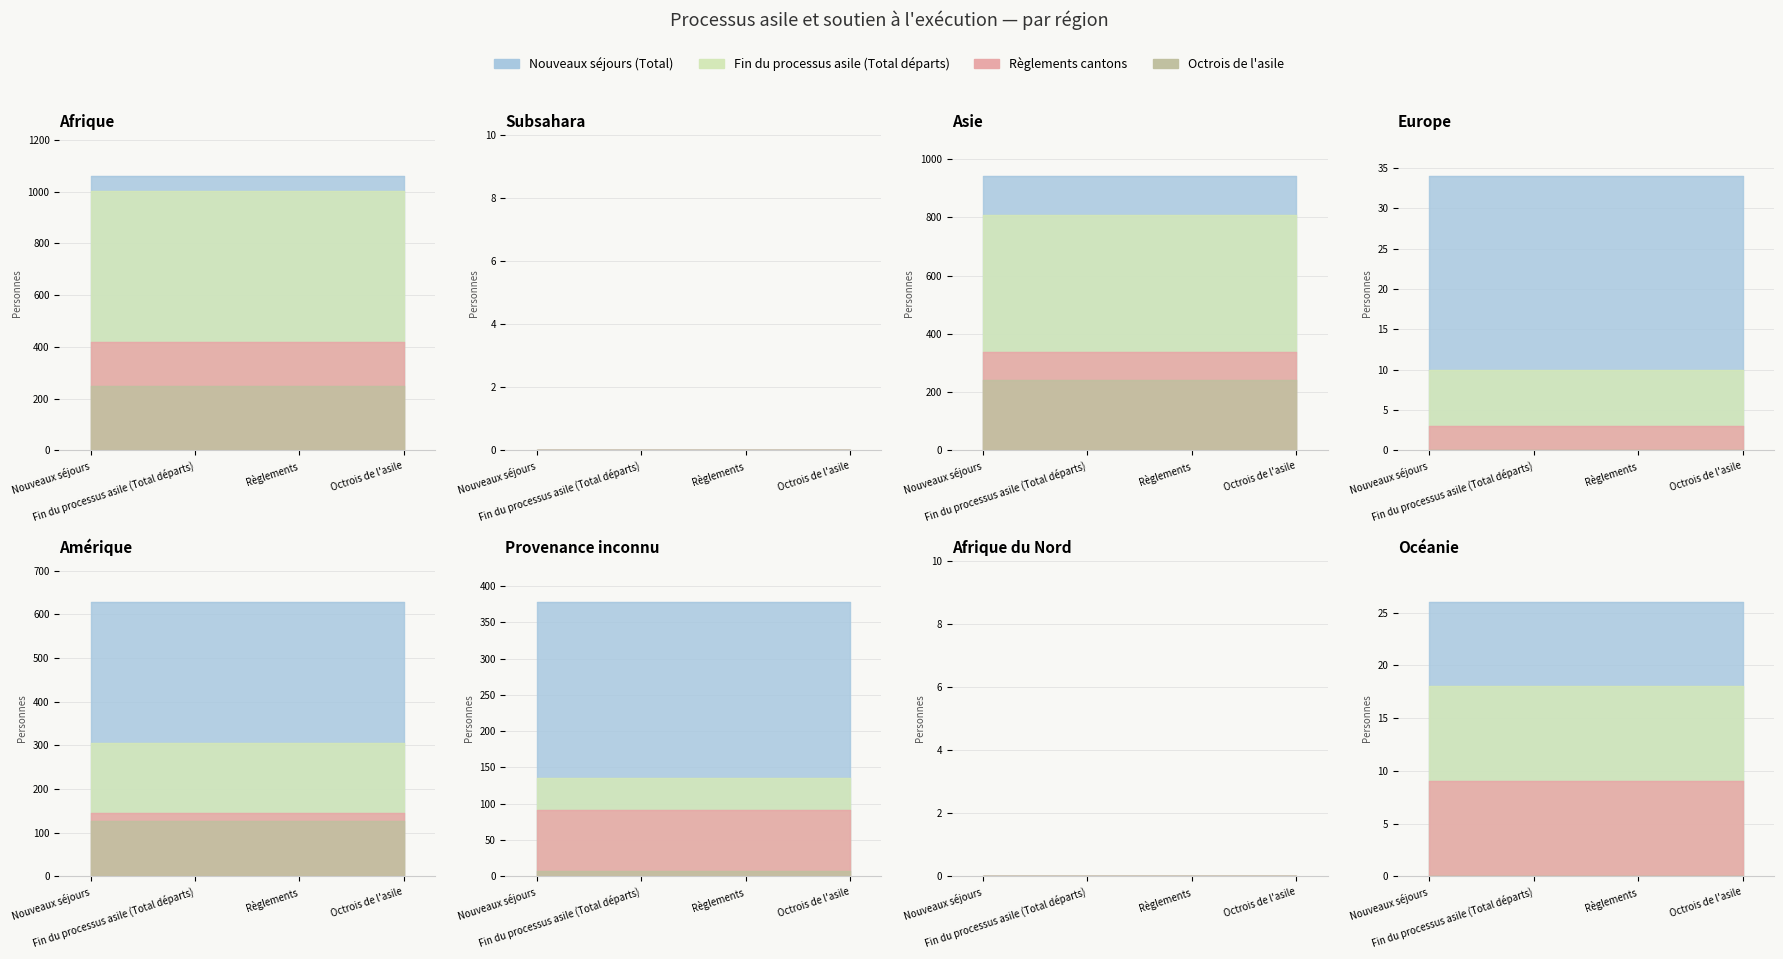

True or false: Règlements cantons and Nouveaux séjours (Total) cross at least once.

False